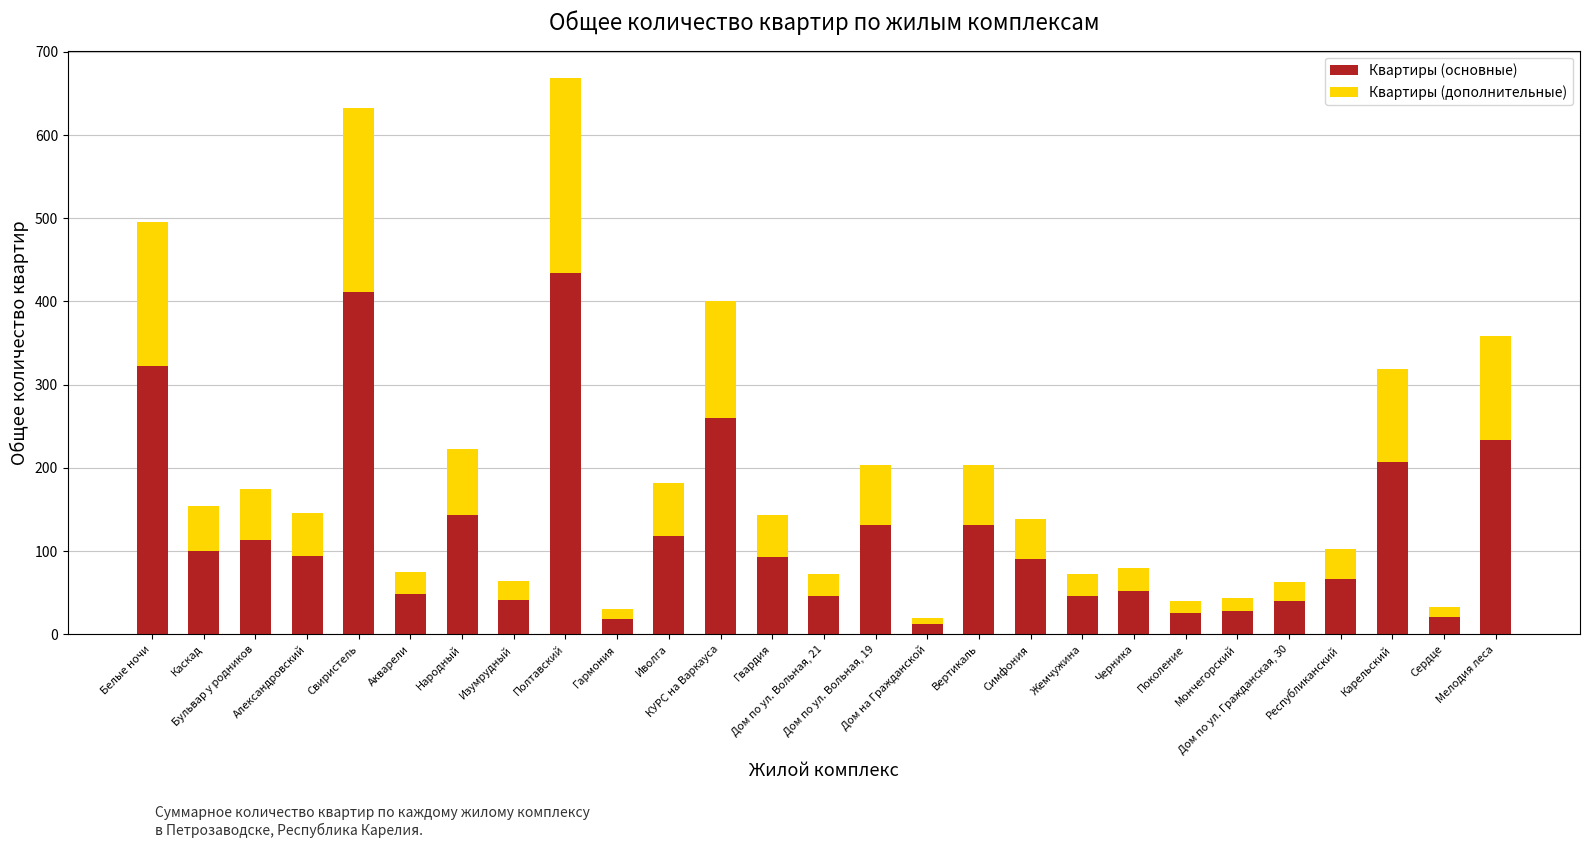

What is the sum of all Квартиры (основные) values?

3328